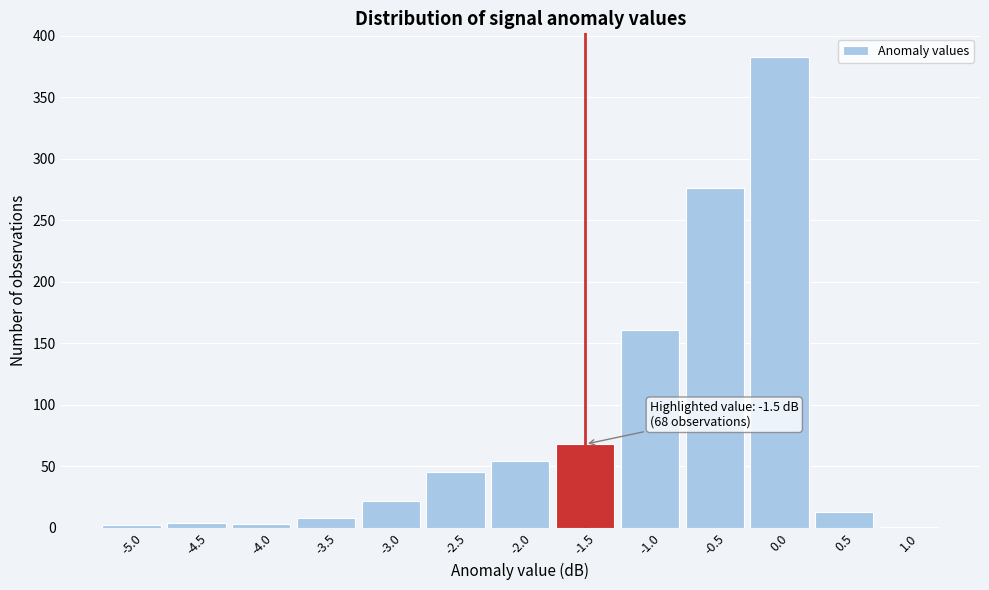

Which range on the x-axis has the tallest bar?

-0.25 to 0.25